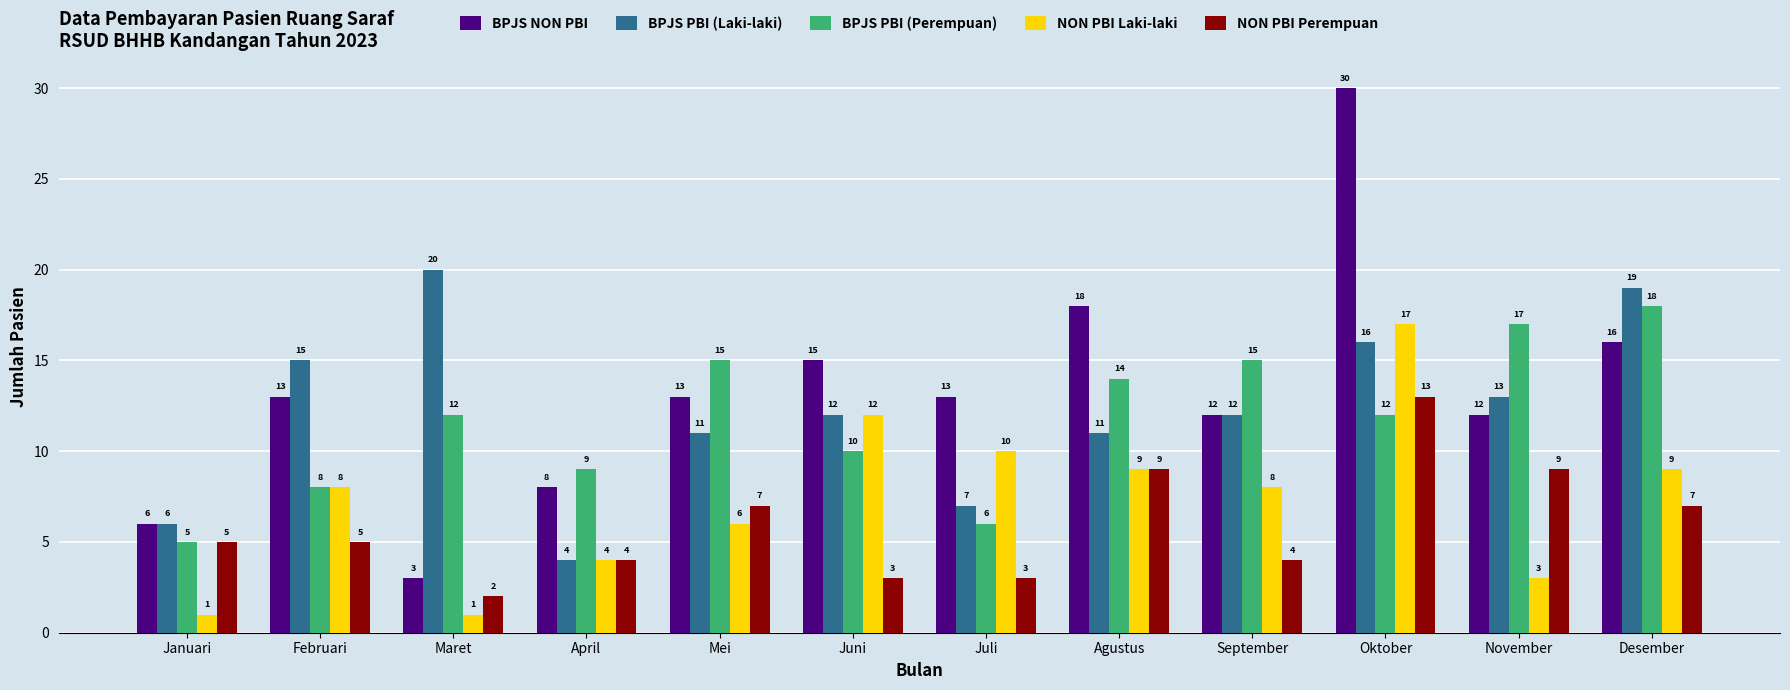

At November, list the series in order from largest to smallest.

BPJS PBI (Perempuan), BPJS PBI (Laki-laki), BPJS NON PBI, NON PBI Perempuan, NON PBI Laki-laki